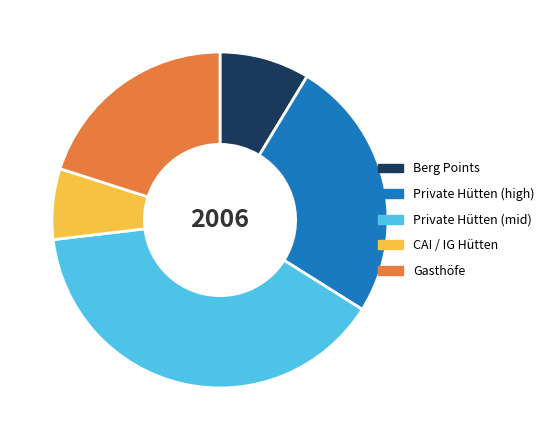

Which has a higher value, CAI / IG Hütten or Gasthöfe?

Gasthöfe